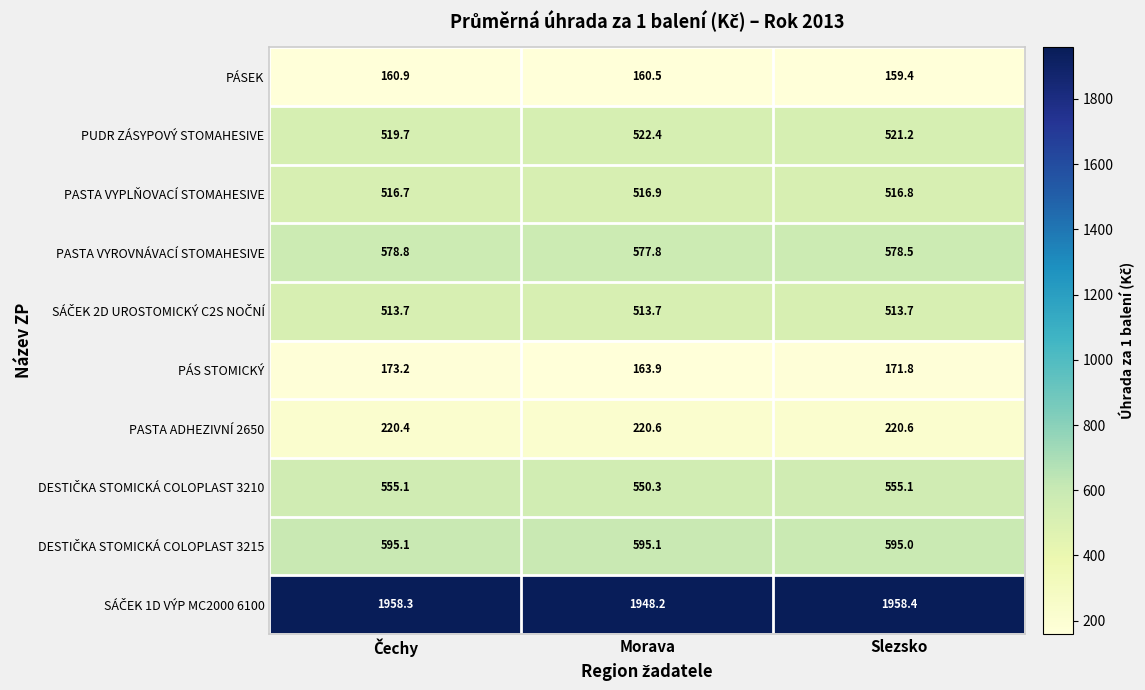

True or false: PÁSEK has a value of 159.4 at Slezsko.

True